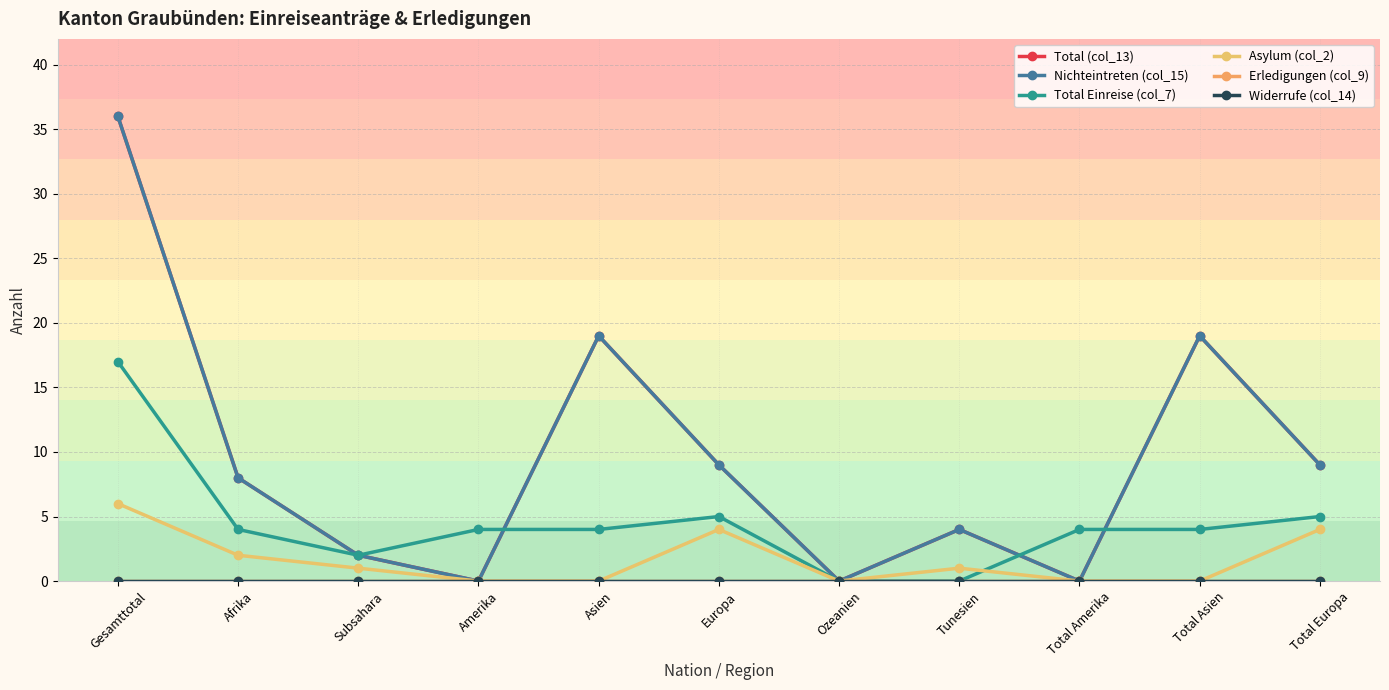

Is the value of Widerrufe (col_14) at Total Europa greater than the value of Total (col_13) at Tunesien?

No